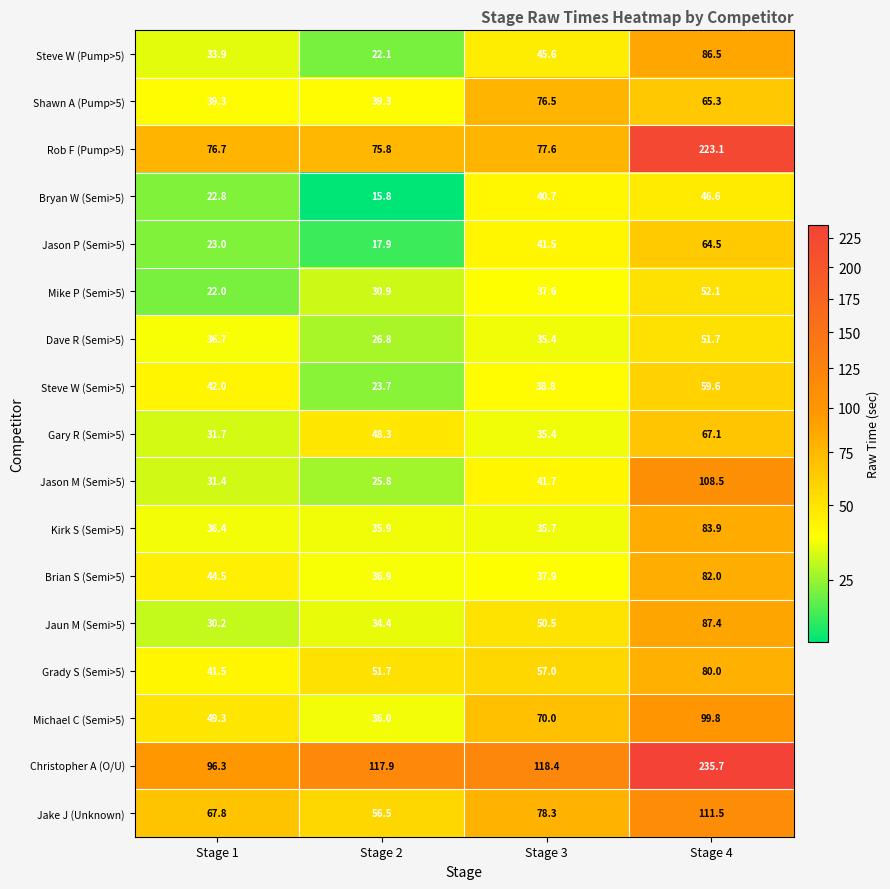

At Stage 4, list the series in order from smallest to largest.

Bryan W (Semi>5), Dave R (Semi>5), Mike P (Semi>5), Steve W (Semi>5), Jason P (Semi>5), Shawn A (Pump>5), Gary R (Semi>5), Grady S (Semi>5), Brian S (Semi>5), Kirk S (Semi>5), Steve W (Pump>5), Jaun M (Semi>5), Michael C (Semi>5), Jason M (Semi>5), Jake J (Unknown), Rob F (Pump>5), Christopher A (O/U)